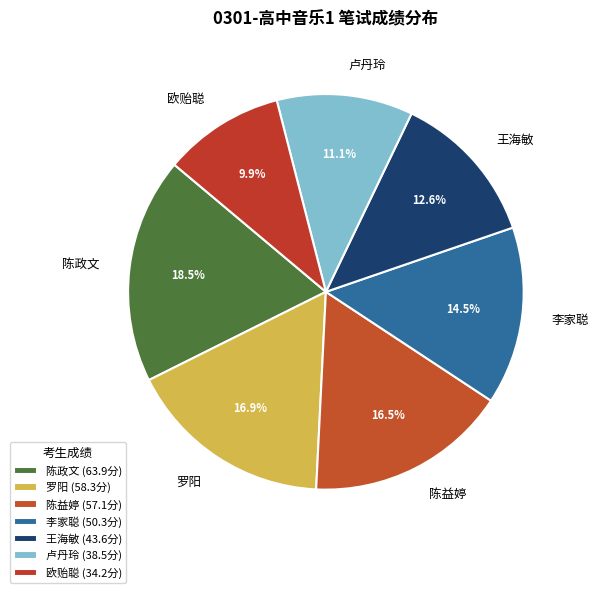

How many slices are in this pie chart?

7